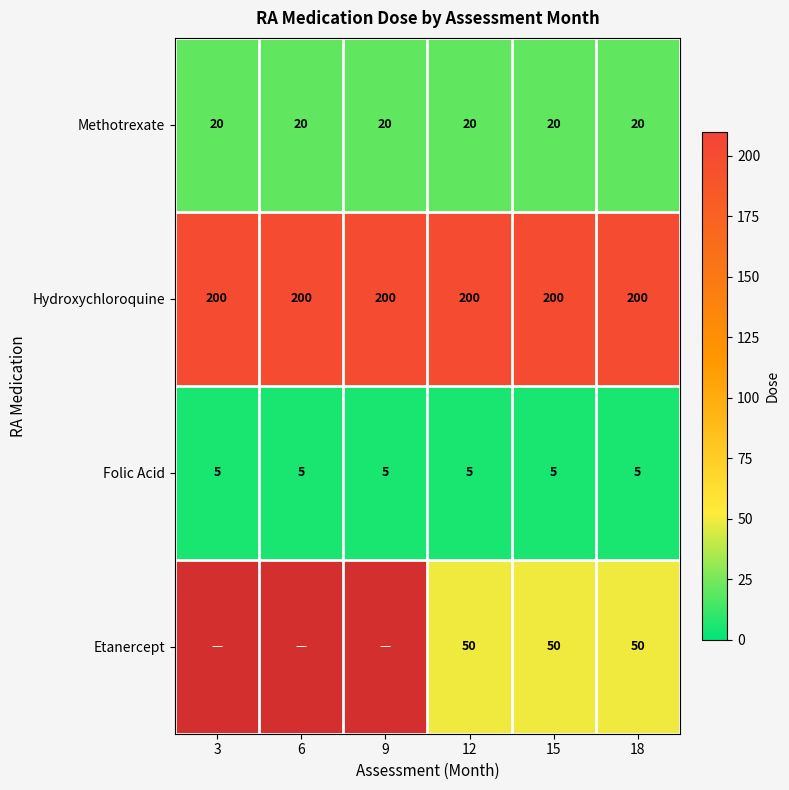

What is the sum of all Hydroxychloroquine values?

1200